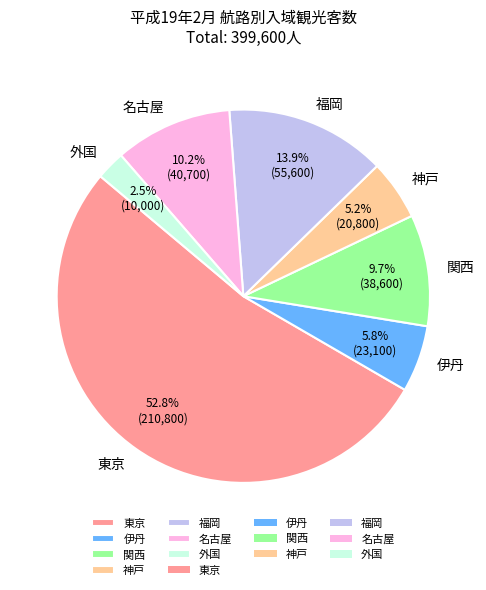

Approximately how many times larger is the value at 名古屋 compared to 外国?

4.1